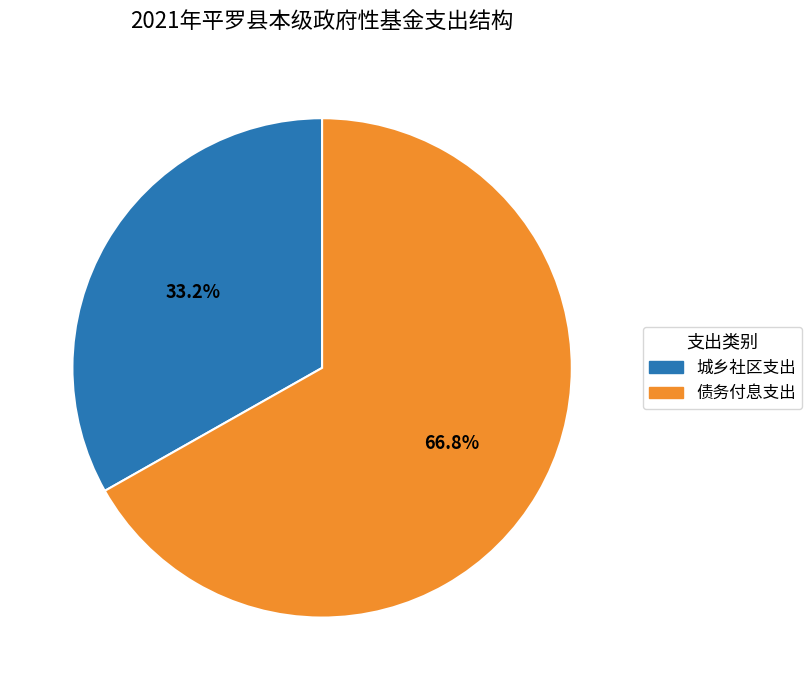

How many slices are in this pie chart?

2